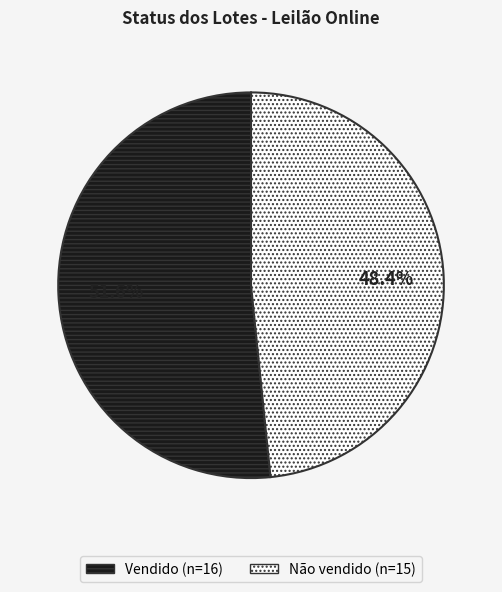

What percentage is the Não vendido slice, to the nearest percent?

48%